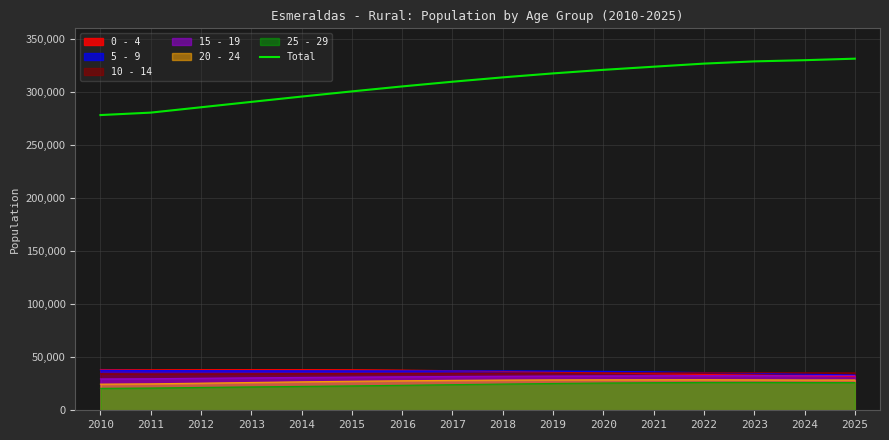

Which category has the lowest value across all series?

2010